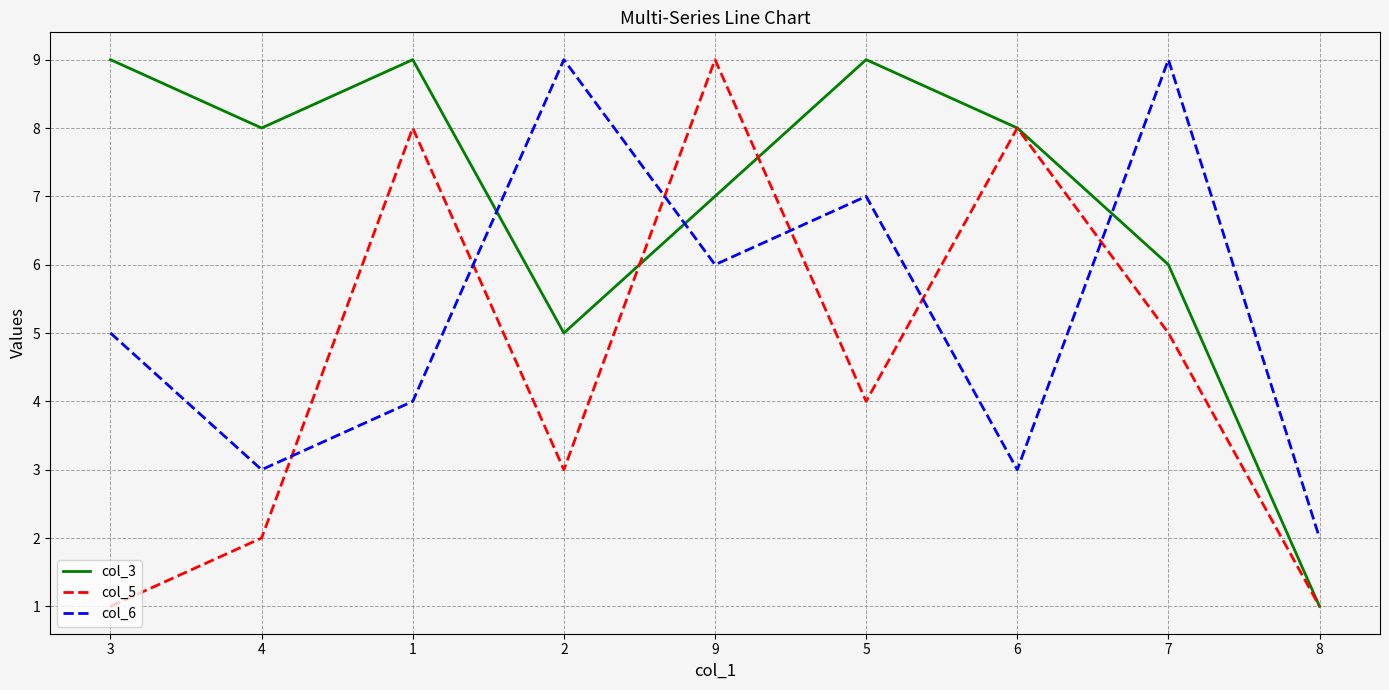

Does the chart have visible grid lines?

Yes